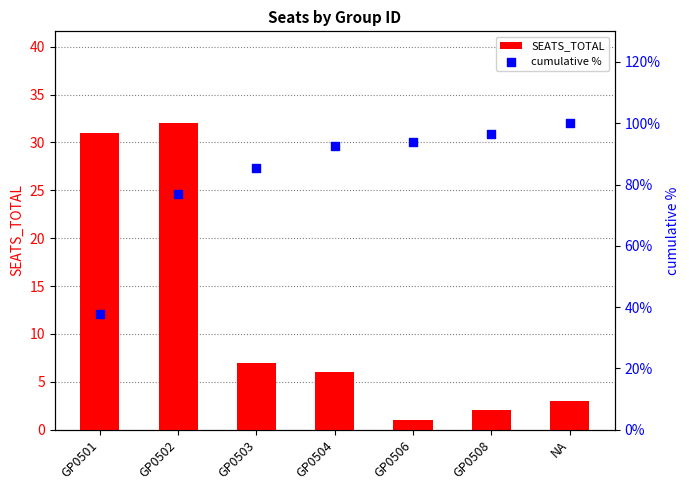

At how many categories does at least one series exceed 40?

6